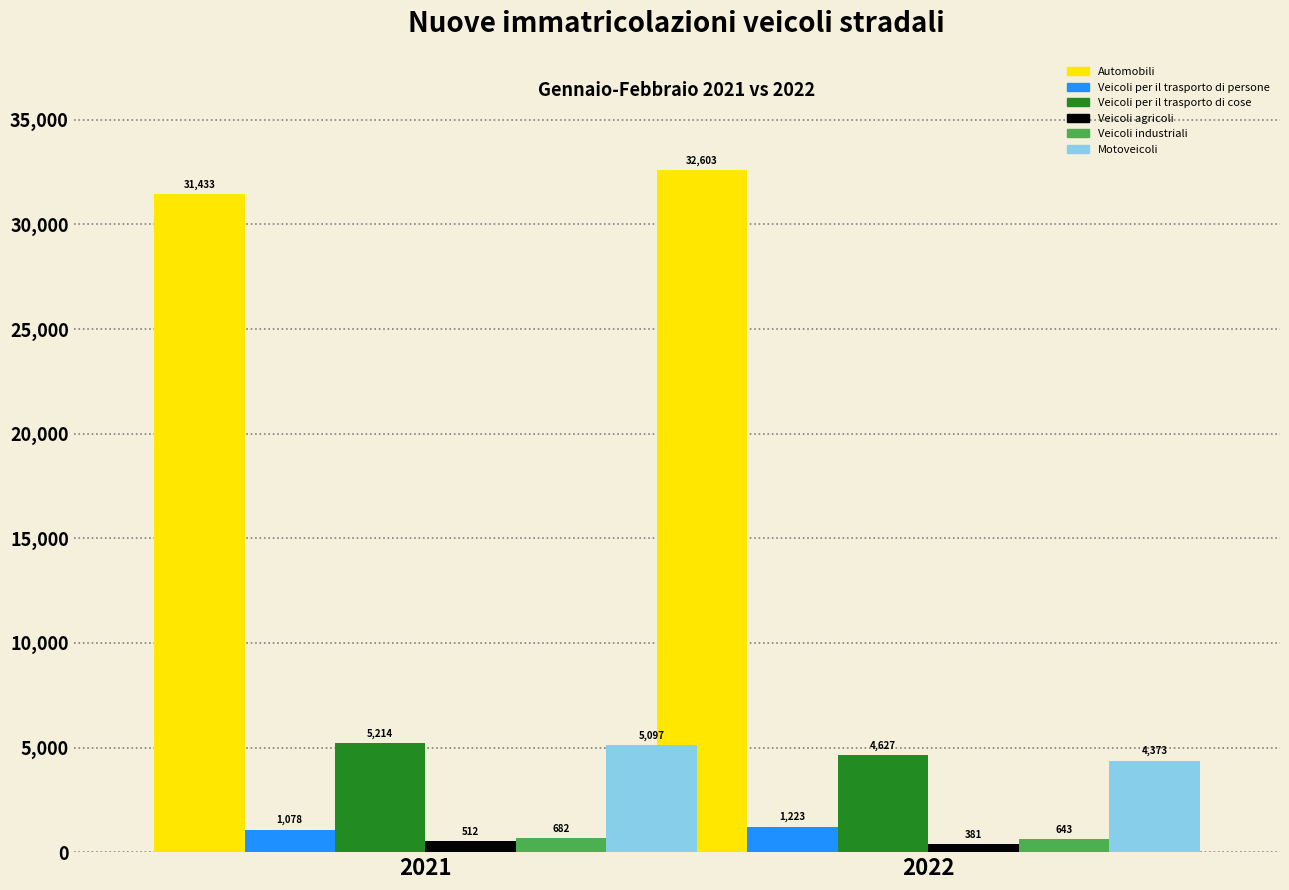

Reading left to right, what are all the values shown in this chart?

Automobili: 2021=31433	2022=32603
Veicoli per il trasporto di persone: 2021=1078	2022=1223
Veicoli per il trasporto di cose: 2021=5214	2022=4627
Veicoli agricoli: 2021=512	2022=381
Veicoli industriali: 2021=682	2022=643
Motoveicoli: 2021=5097	2022=4373